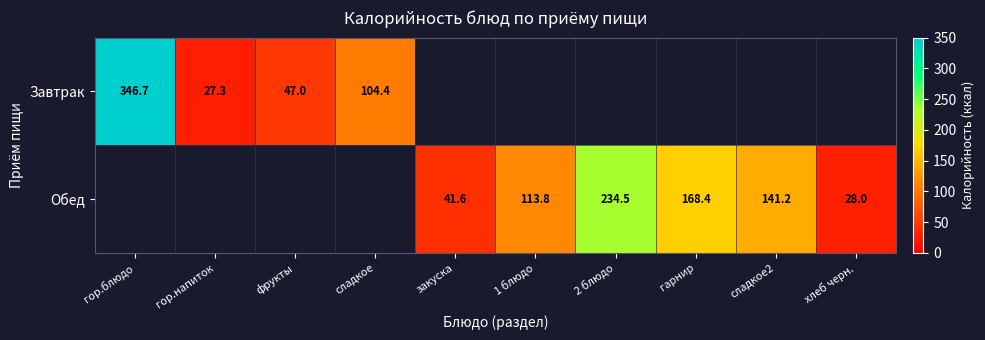

The value of Обед at гарнир is 168.4. True or false?

True